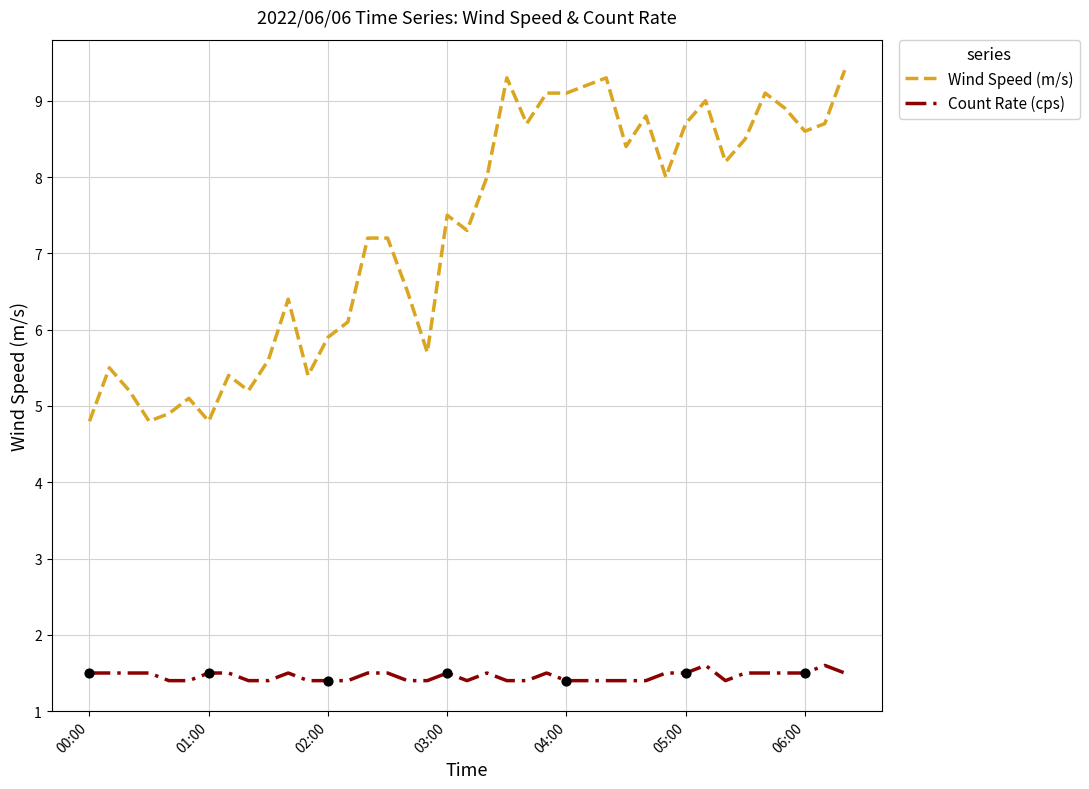

What are all the series names shown in the legend?

Wind Speed (m/s), Count Rate (cps)